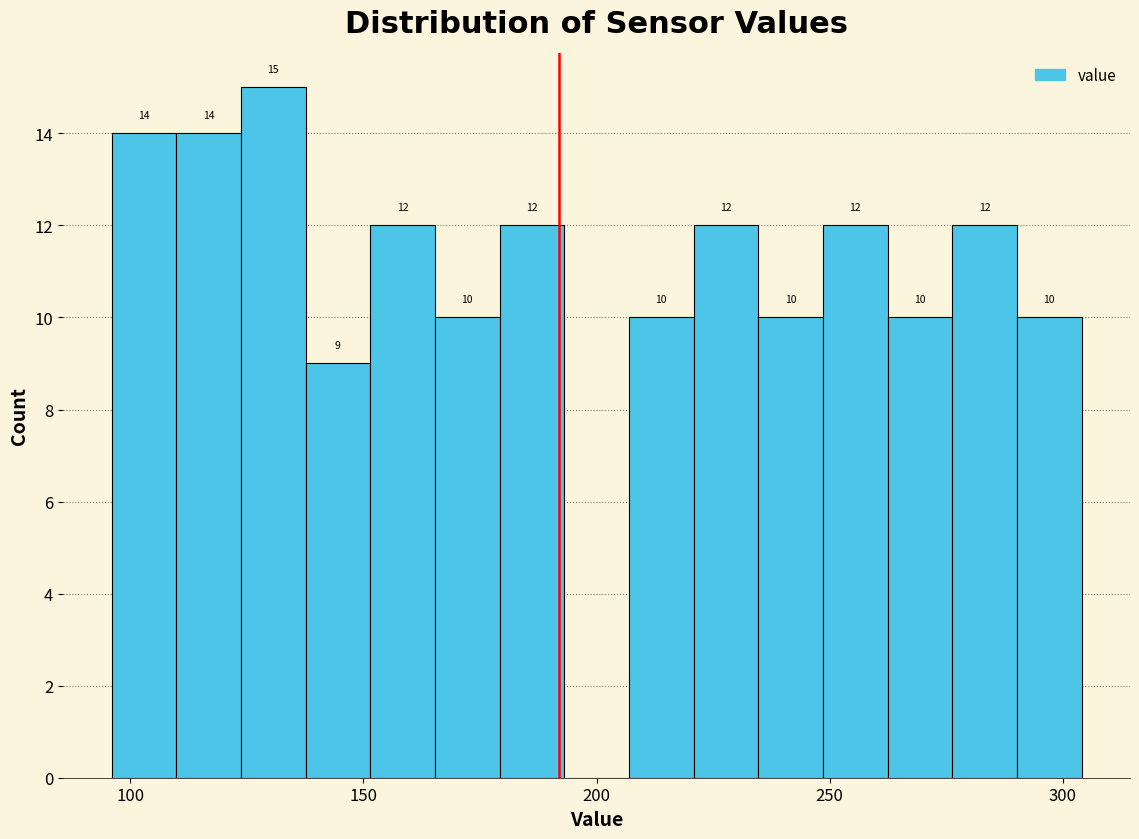

Around what value on the x-axis is the tallest bar? Give the approximate position of its centre, as read against the axis.

130